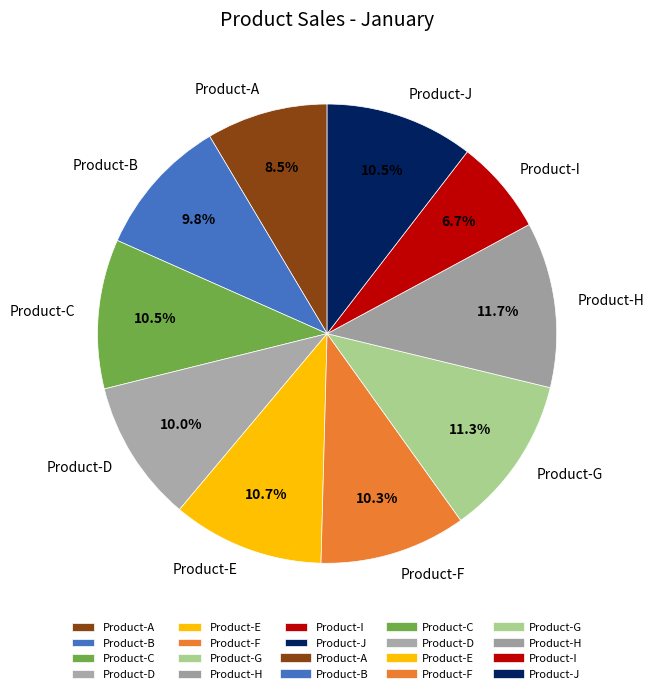

How many slices are in this pie chart?

10